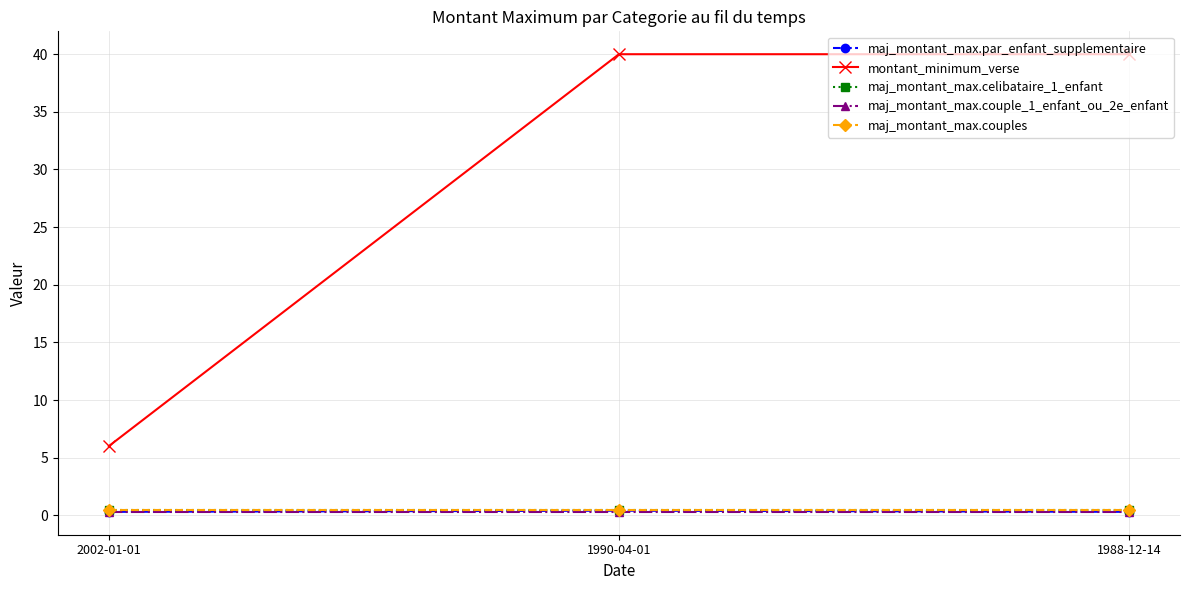

Does the chart have visible grid lines?

Yes